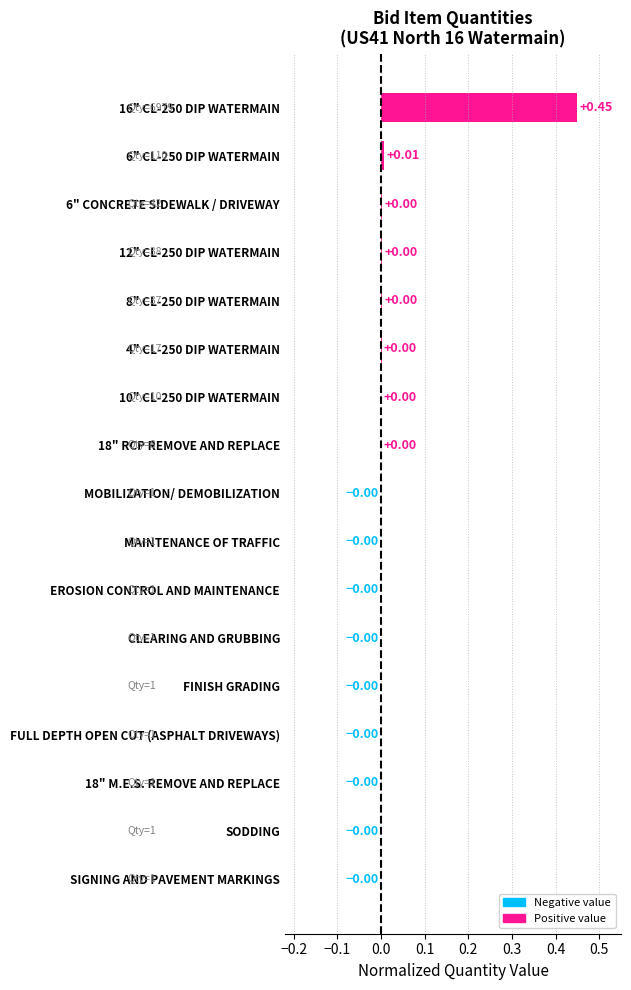

How many data points are above 0?

8